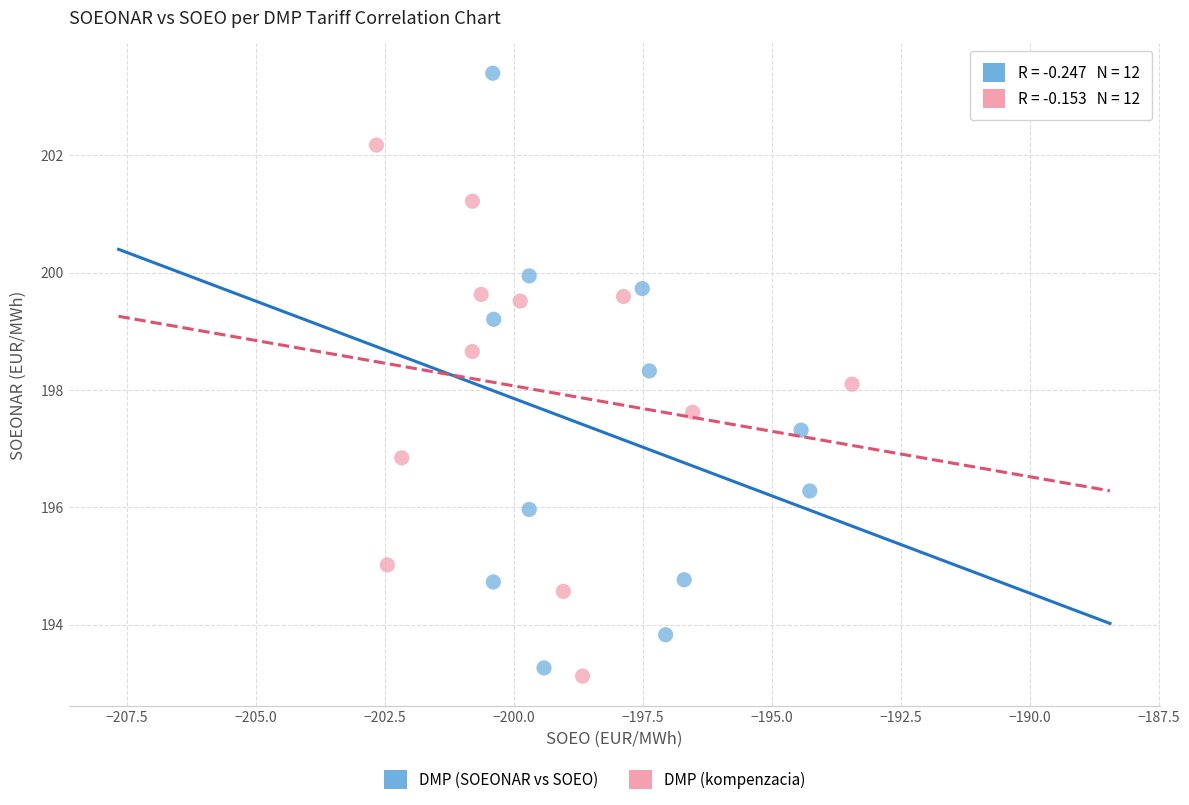

Which series contains the highest Y value?

DMP (SOEONAR vs SOEO)